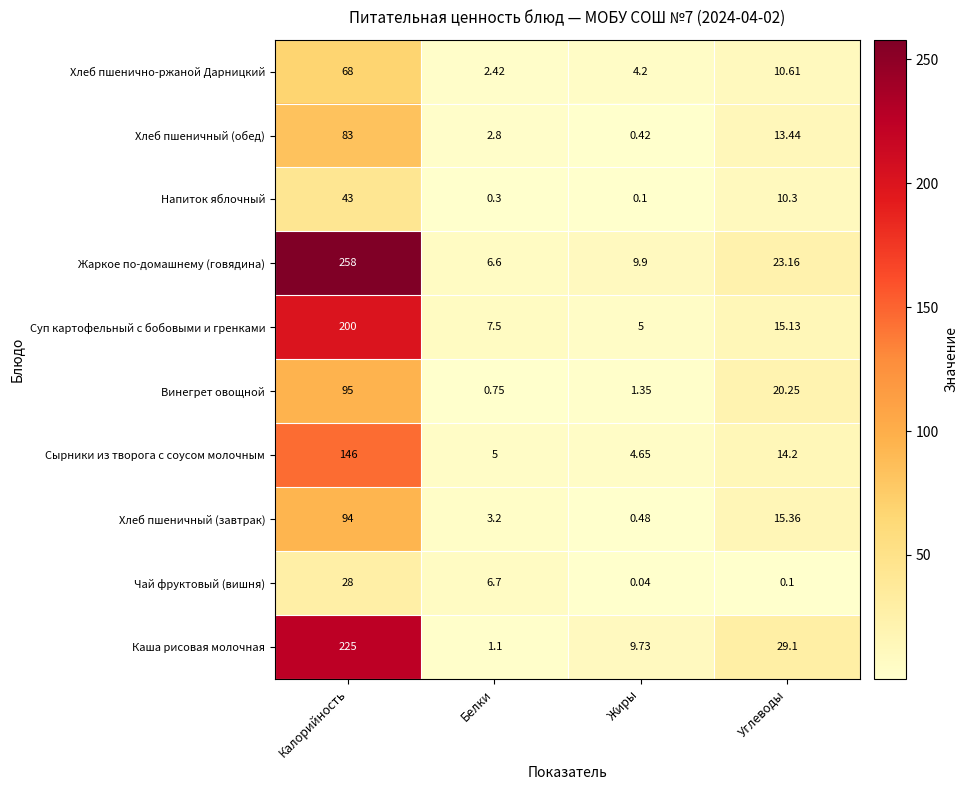

At which label is Винегрет овощной closest to 47?

Углеводы